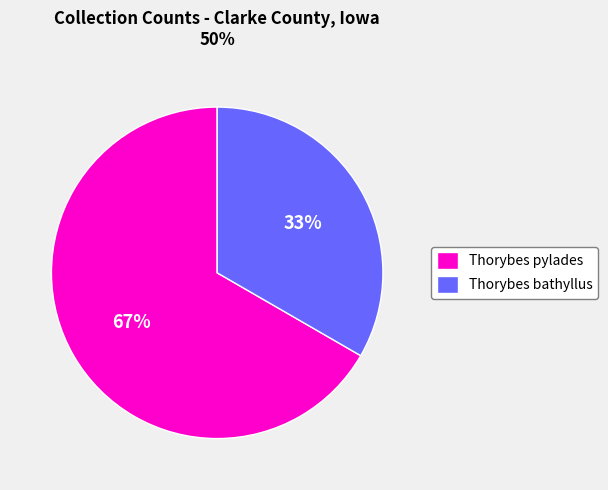

To the nearest percent, what portion does Thorybes bathyllus represent?

33%